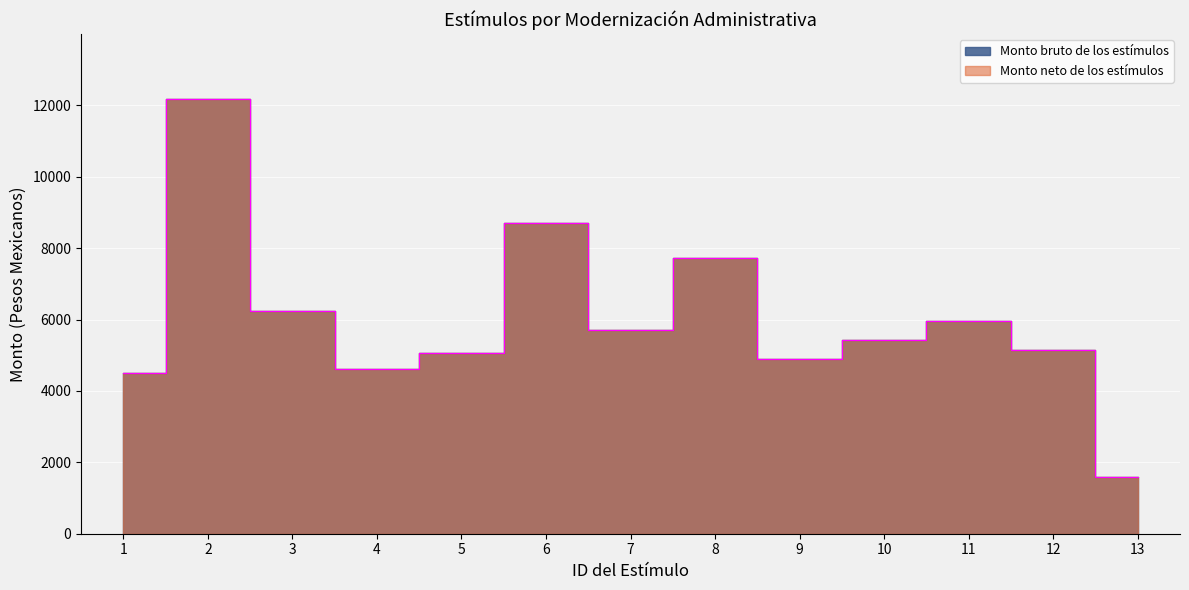

What is the value of the Monto neto de los estímulos point at the 5th from the left?

5074.8